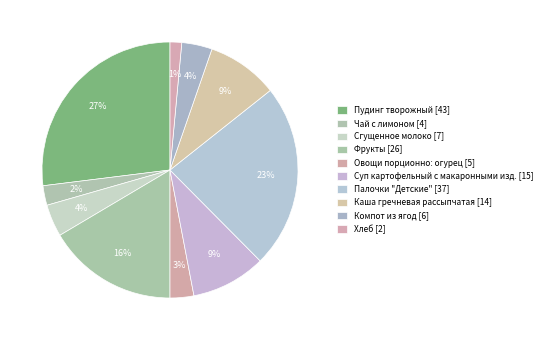

What is the smallest slice in the pie chart?

Хлеб